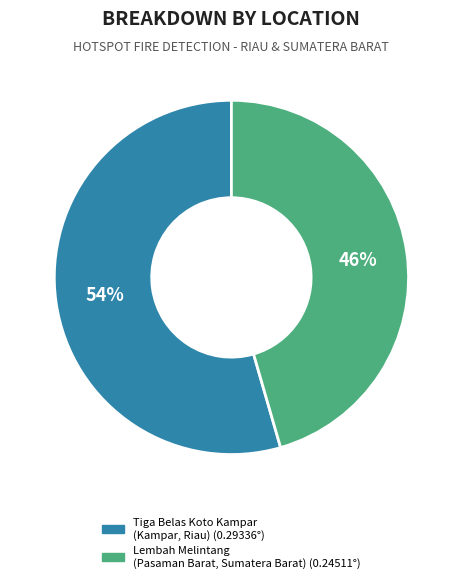

Rank the categories by value from lowest to highest.

Lembah Melintang (Pasaman Barat, Sumatera Barat), Tiga Belas Koto Kampar (Kampar, Riau)